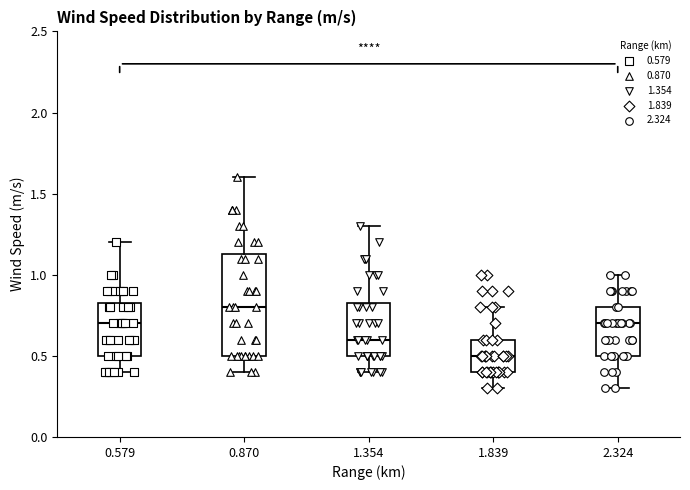

Which box is the tallest, from its lower edge to its upper edge?

0.870